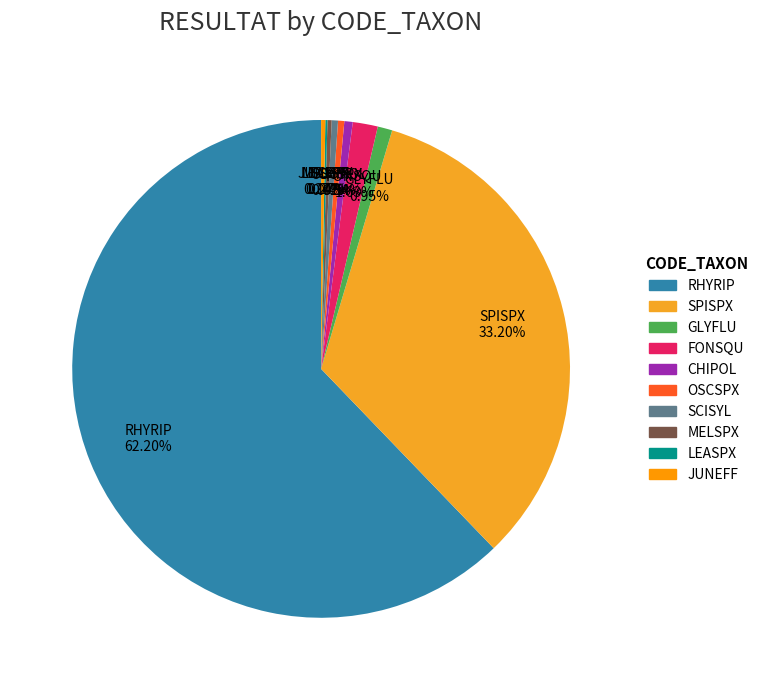

Between SPISPX and OSCSPX, which is larger?

SPISPX